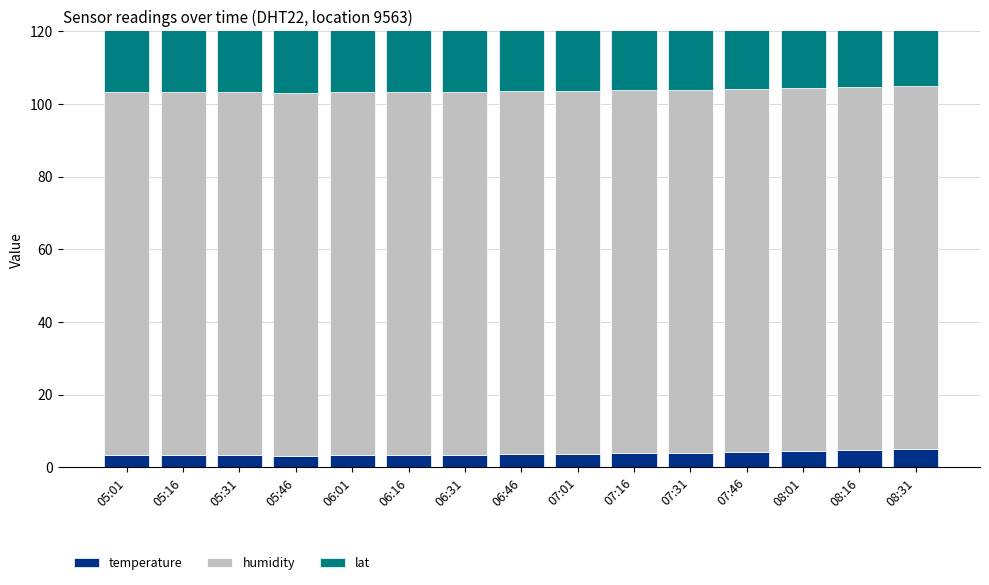

The value of lat at 08:16 is 20.3. True or false?

False